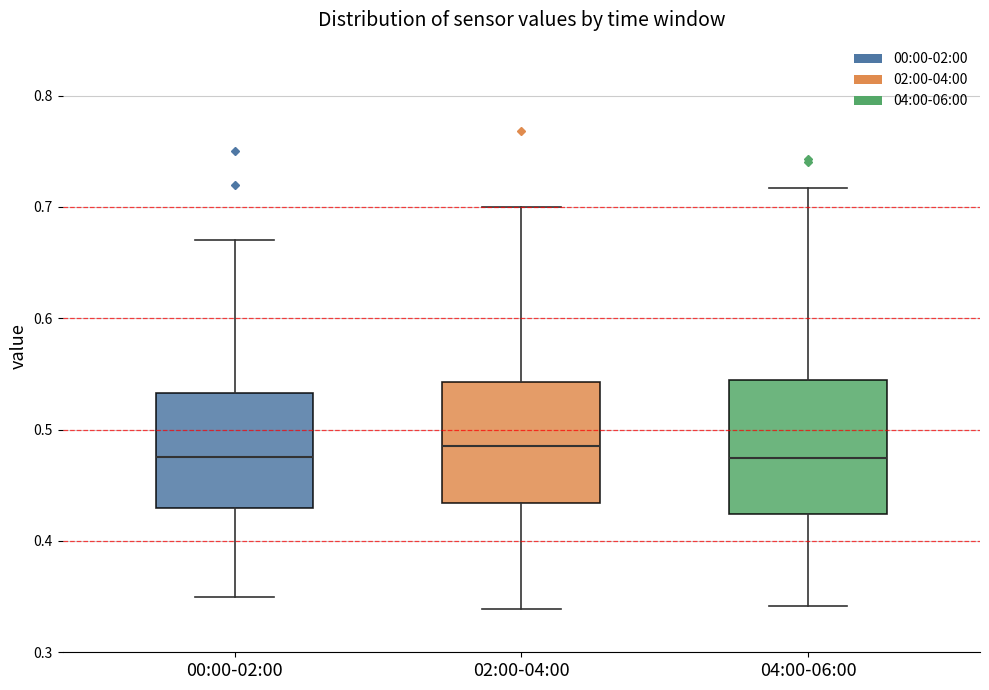

Reading left to right, transcribe this box plot: for each box, give where its median line is, the range the box spans, and where its two whiskers end, as read against the y-axis. The values are not printed on the chart, so give them approximately, as read against the axis.

00:00-02:00: median 0.48, box 0.43 to 0.53, whiskers 0.35 to 0.67
02:00-04:00: median 0.49, box 0.43 to 0.54, whiskers 0.34 to 0.70
04:00-06:00: median 0.47, box 0.42 to 0.54, whiskers 0.34 to 0.72